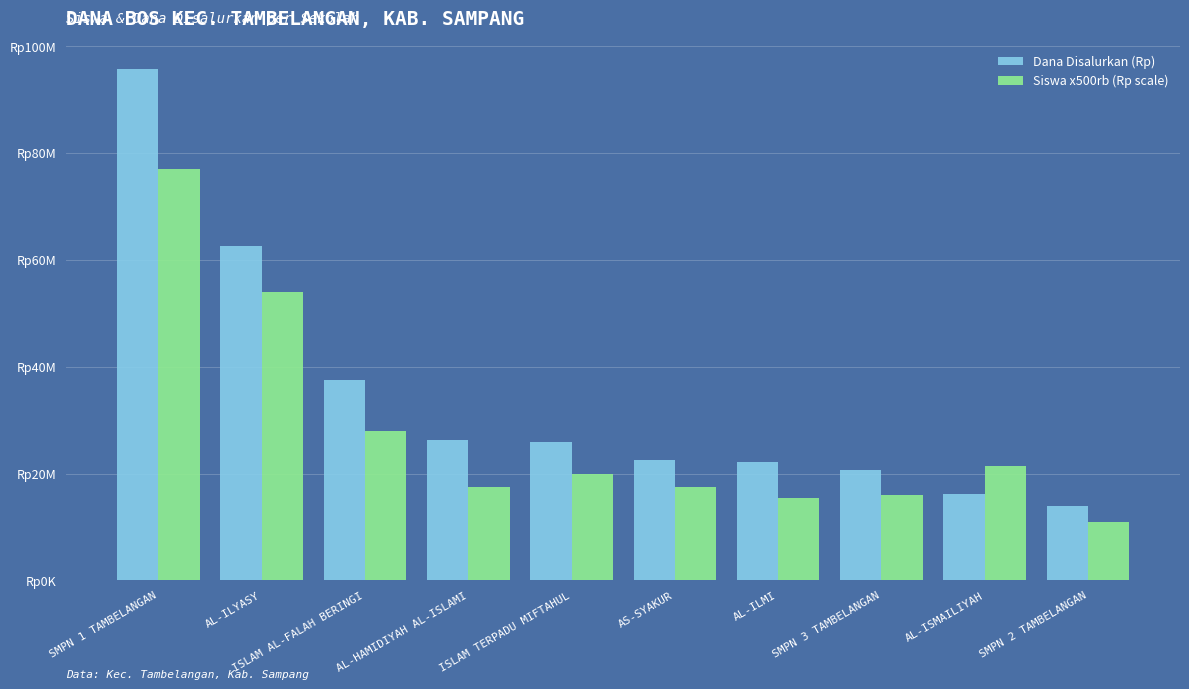

What is the sum of all Siswa x500rb (Rp scale) values?

278000000